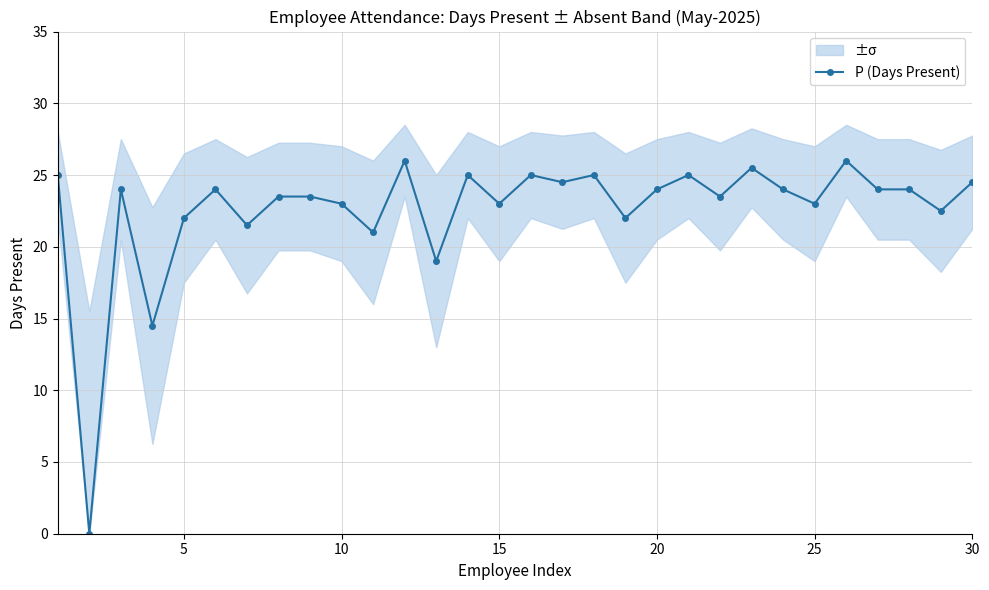

True or false: P (Days Present) has more than 1 points higher than both neighbors.

True